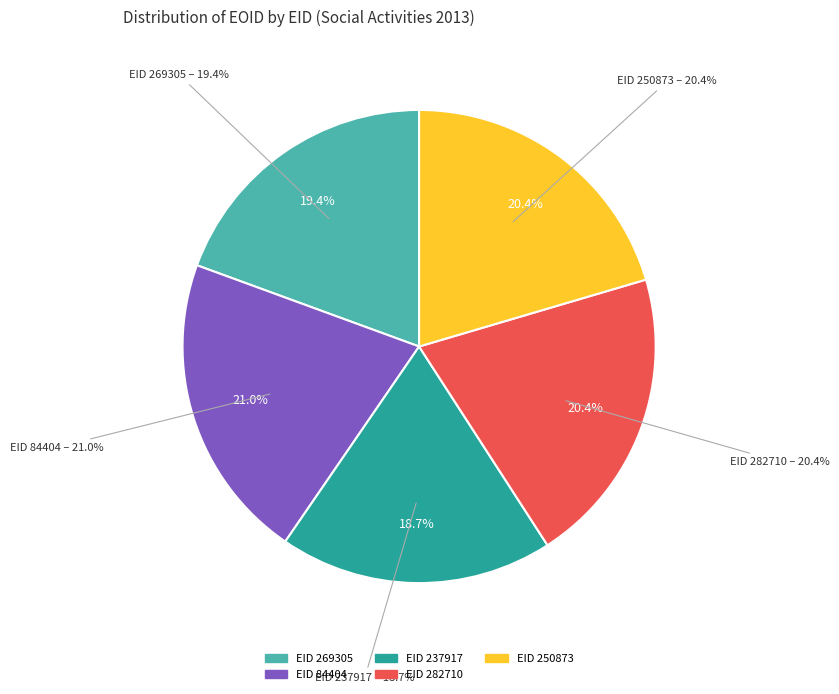

What is the smallest slice in the pie chart?

237917